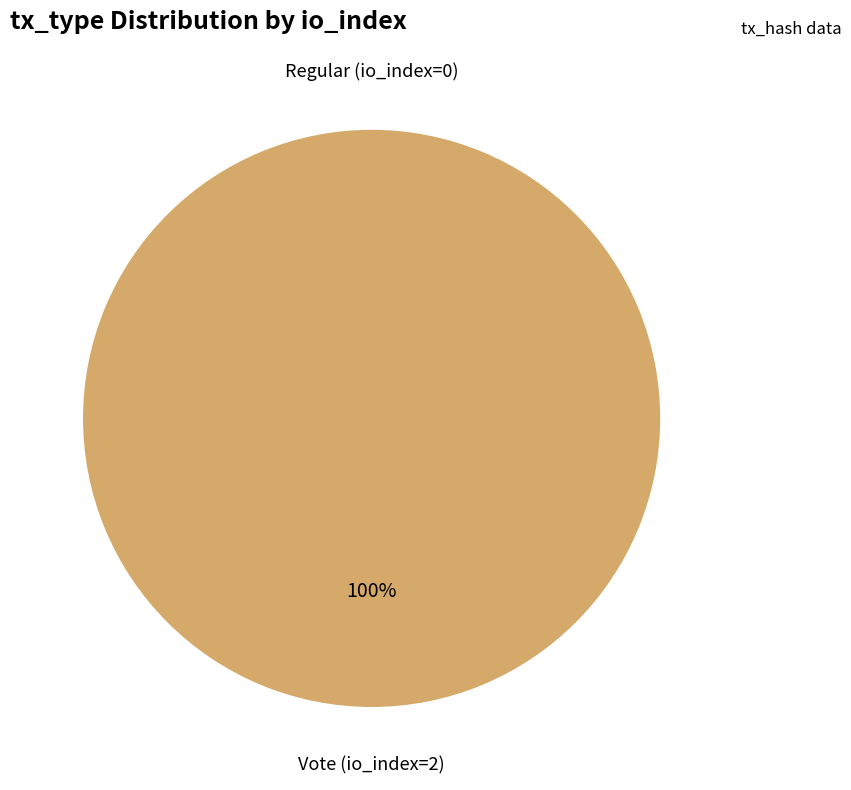

Is the sum of Regular and Vote greater than half?

Yes